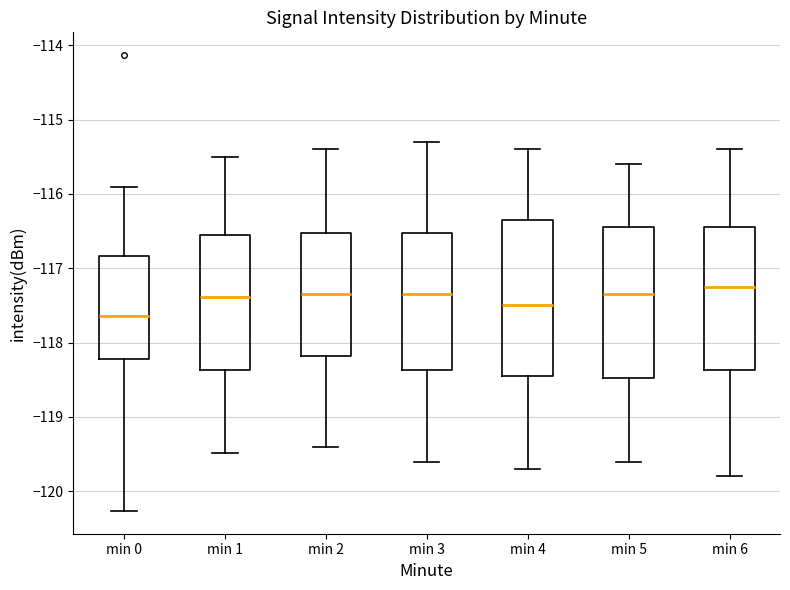

Reading left to right, transcribe this box plot: for each box, give where its median line is, the range the box spans, and where its two whiskers end, as read against the y-axis. The values are not printed on the chart, so give them approximately, as read against the axis.

min 0: median -117.6, box -118.2 to -116.8, whiskers -120.3 to -115.9
min 1: median -117.4, box -118.4 to -116.5, whiskers -119.5 to -115.5
min 2: median -117.3, box -118.2 to -116.5, whiskers -119.4 to -115.4
min 3: median -117.3, box -118.4 to -116.5, whiskers -119.6 to -115.3
min 4: median -117.5, box -118.4 to -116.3, whiskers -119.7 to -115.4
min 5: median -117.3, box -118.5 to -116.4, whiskers -119.6 to -115.6
min 6: median -117.2, box -118.4 to -116.4, whiskers -119.8 to -115.4